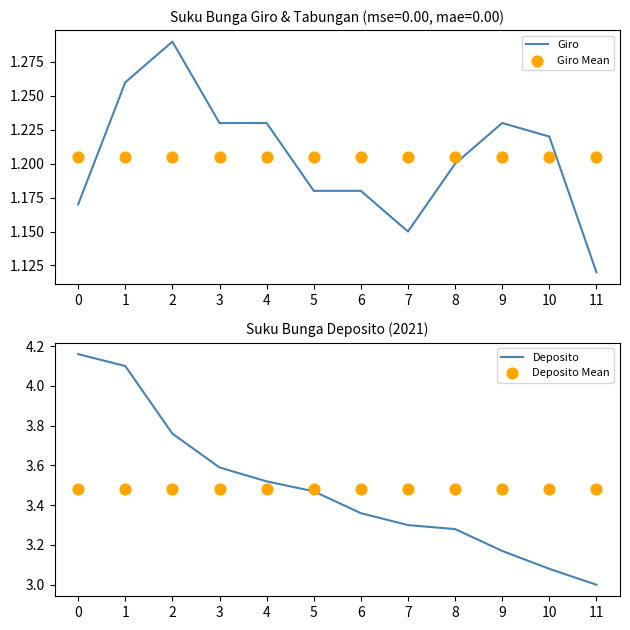

Is the value of Giro Mean at 5 greater than the value of Deposito at 2?

No